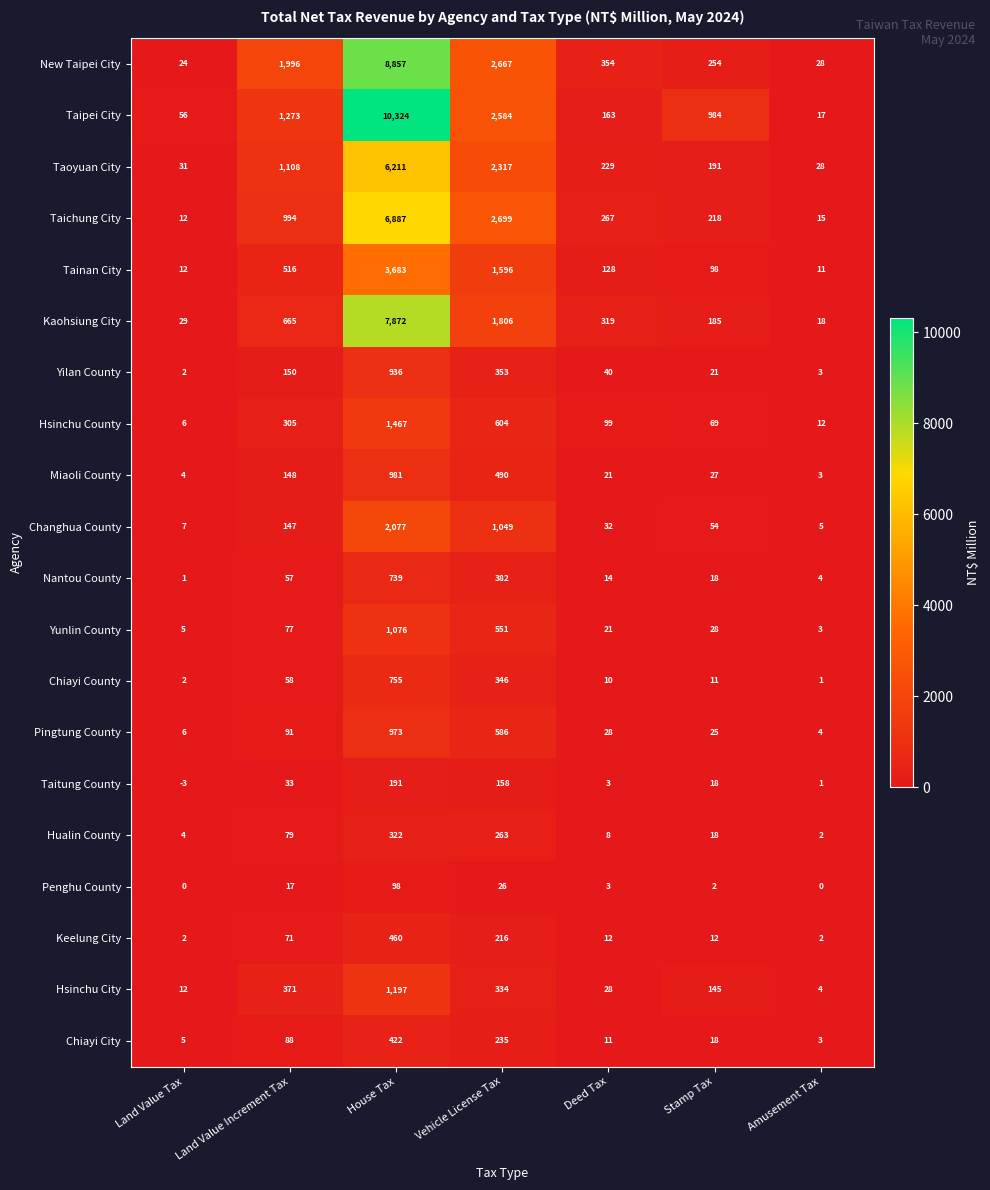

What is the difference between the Changhua County values at House Tax and Stamp Tax?

2023